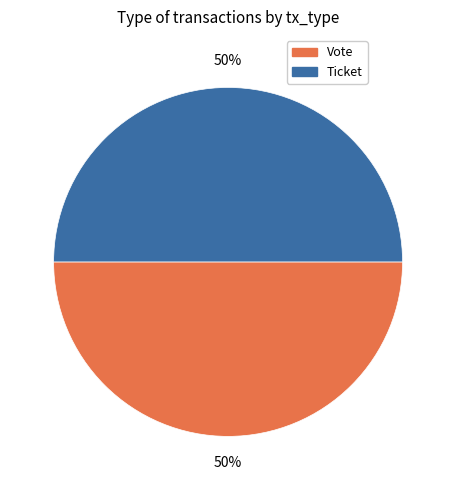

The Ticket slice represents 50% of the pie. True or false?

True